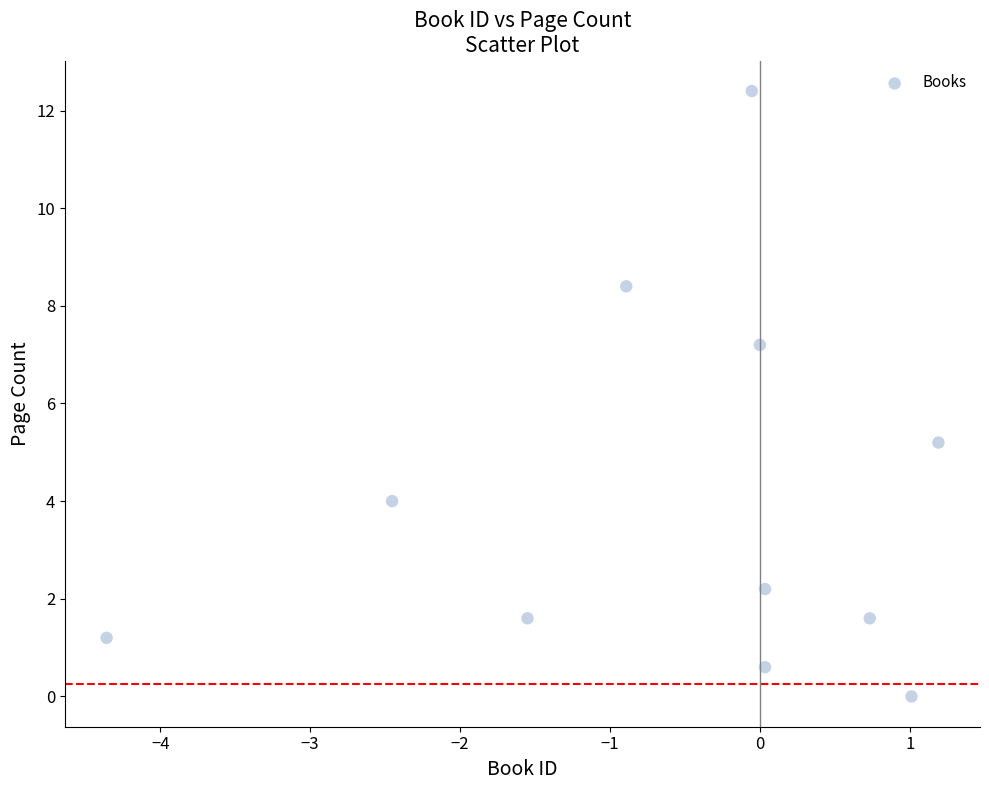

What Y value in the scatter plot is closest to 6?

5.2